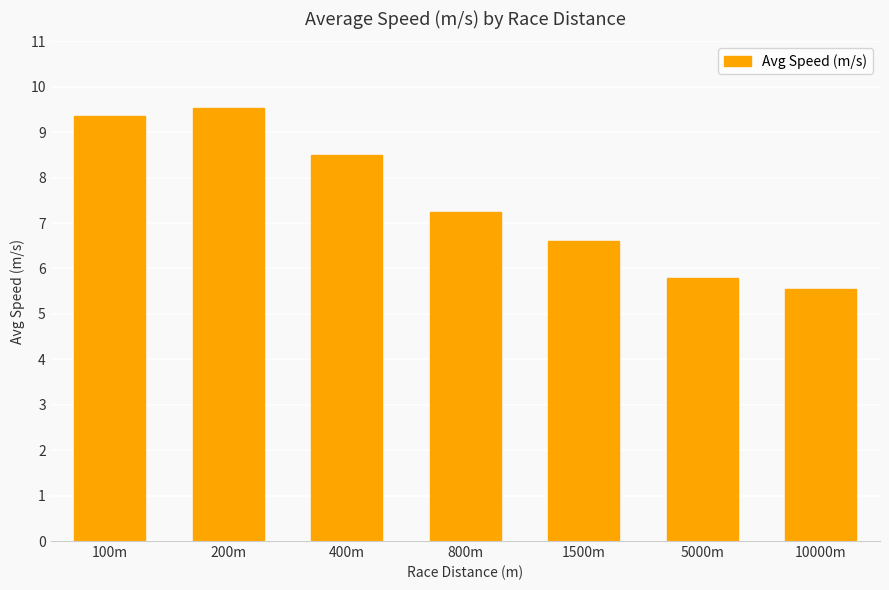

The value at 100m is 5.7. True or false?

False